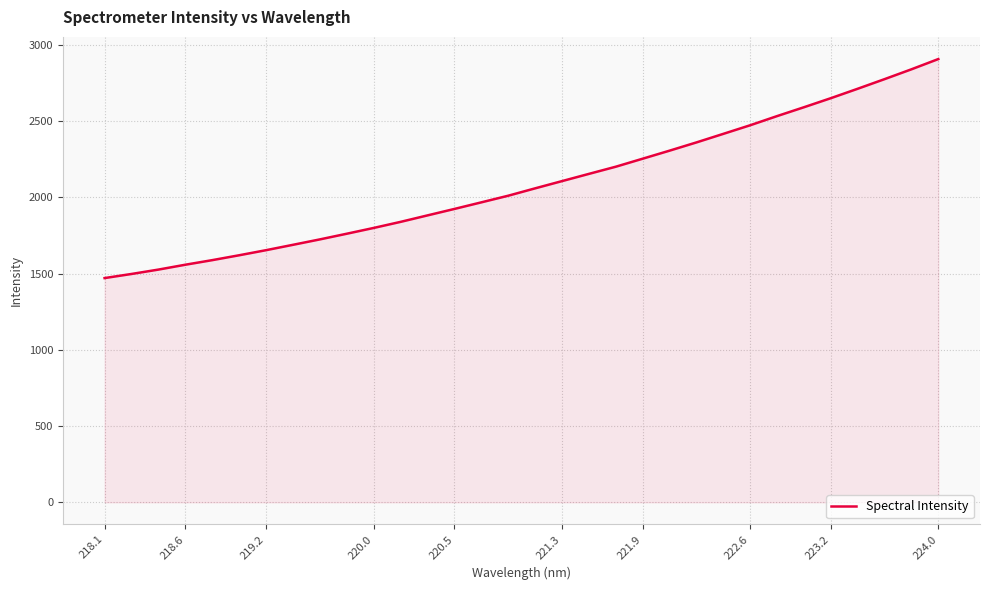

What is the difference between the maximum and minimum values?

1436.1